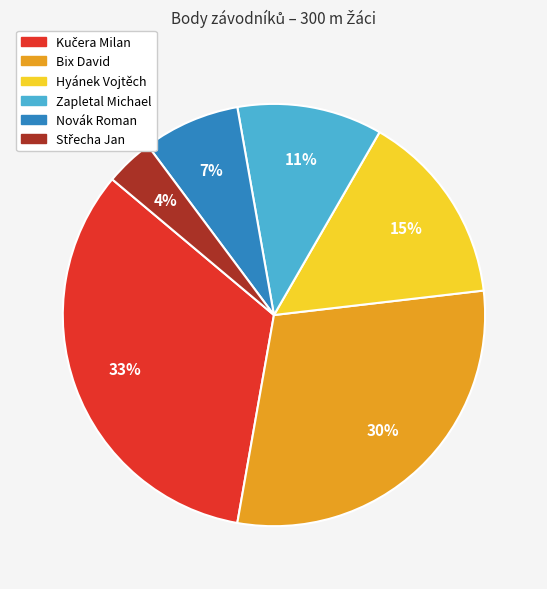

To the nearest percent, what percentage of the pie is Bix David?

30%